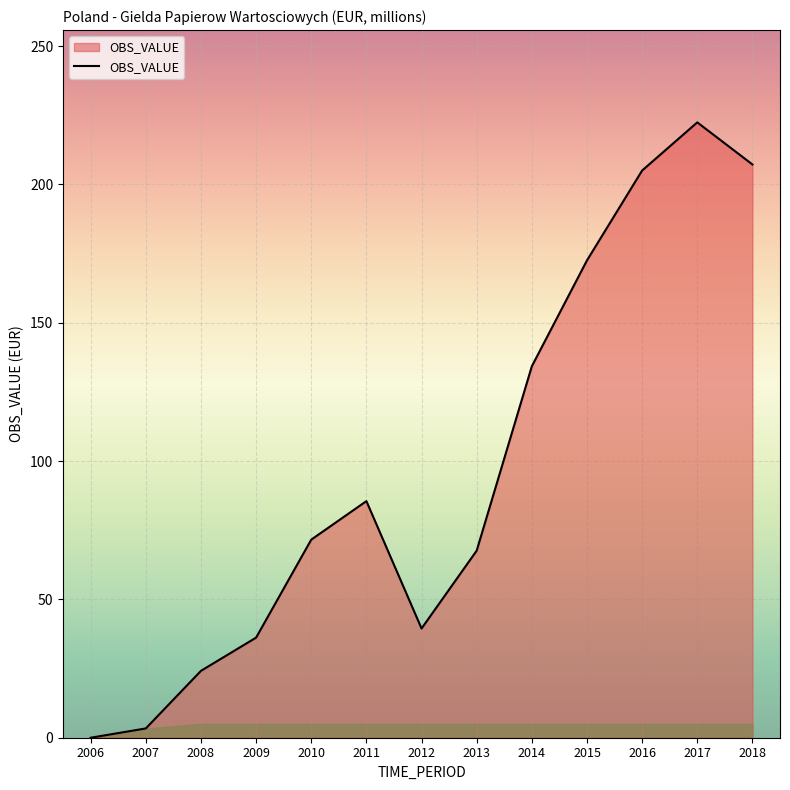

What is the sum of all values?

1269.5